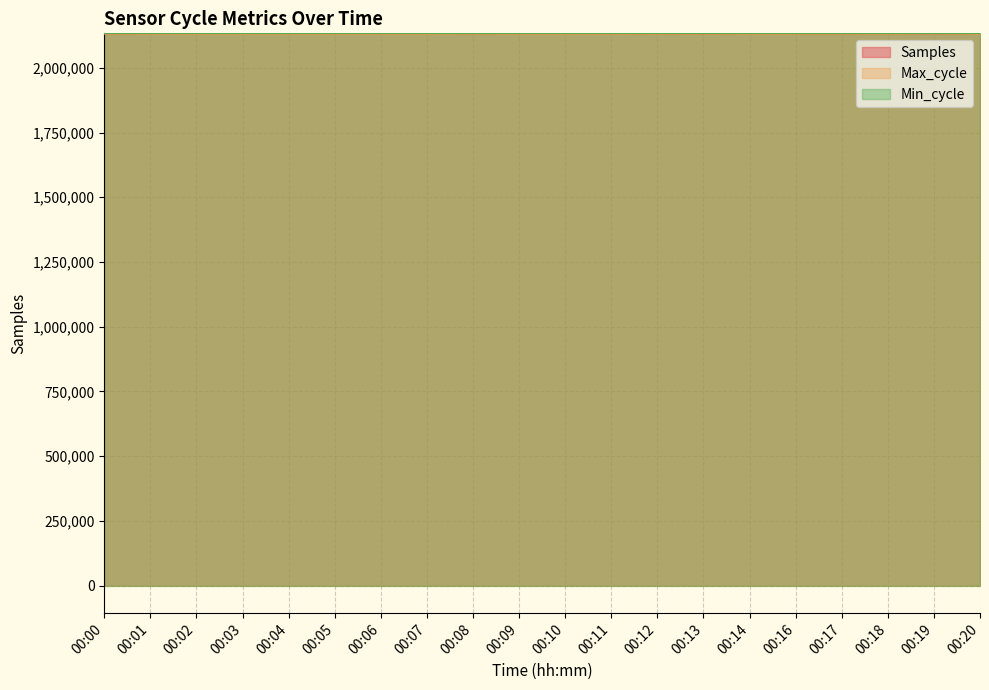

Which category has the highest value across all series?

00:07